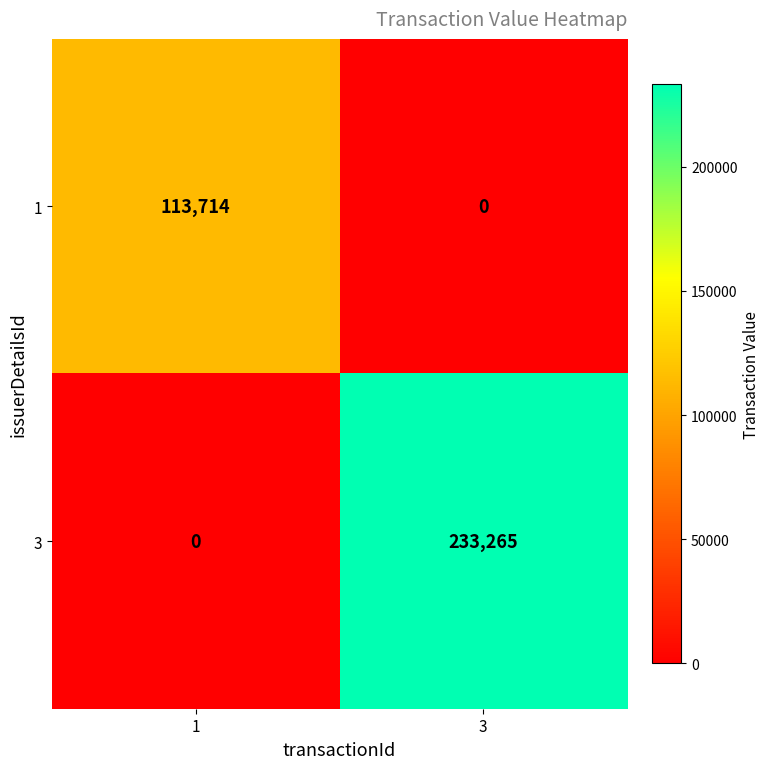

Which series has the largest total across all categories?

3